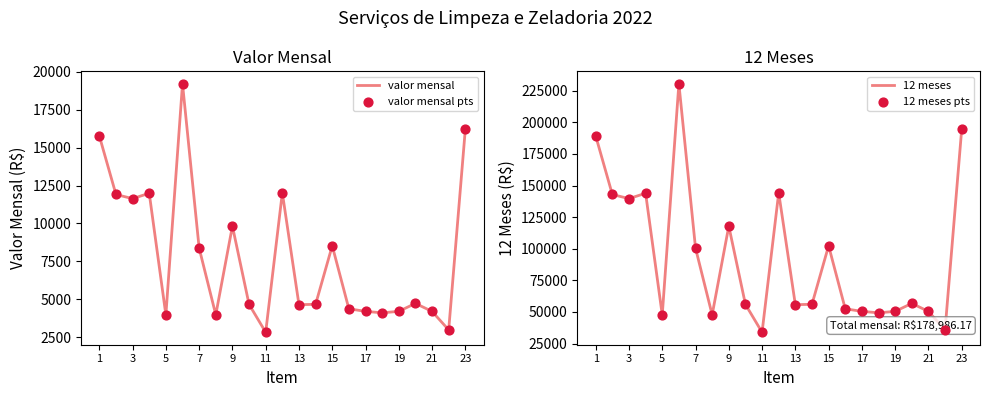

What is the highest value of the valor mensal series?

19208.2